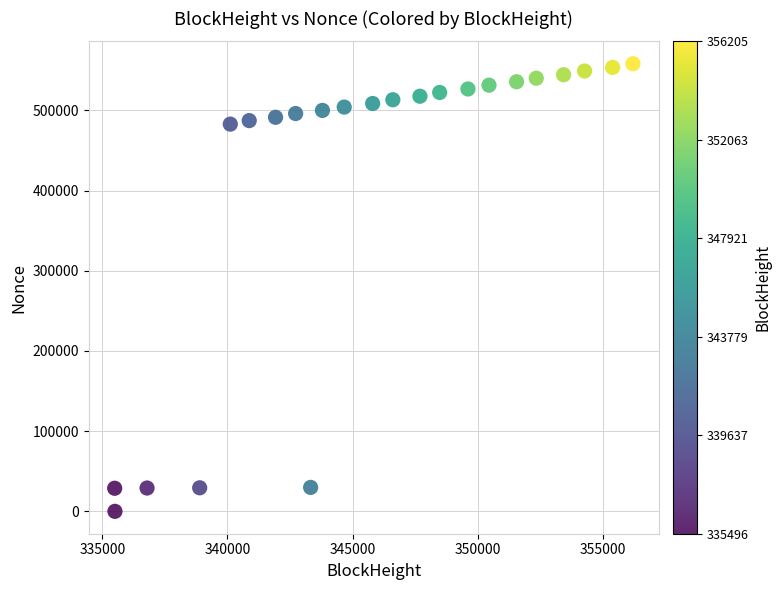

What is the range of X values (max minus min)?

20709